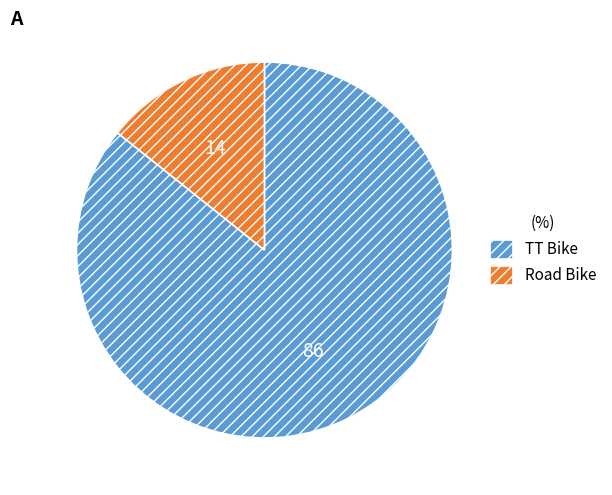

Is it true that Road Bike is 26% of the pie?

False